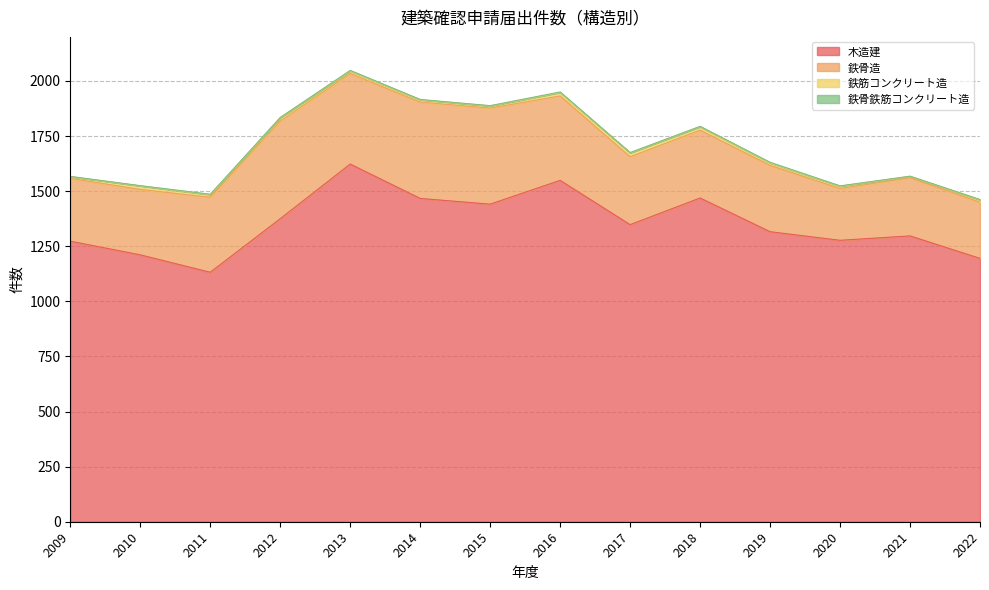

What is the approximate value of 鉄筋コンクリート造 at 2017?

18